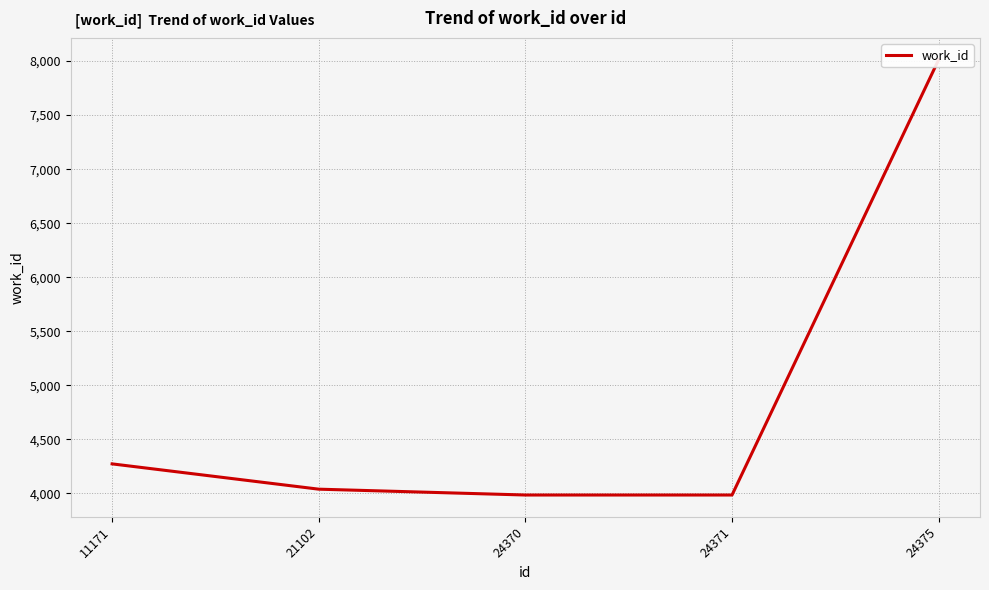

Reading left to right, what are all the values shown in this chart?

4274	4040	3986	3986	8013